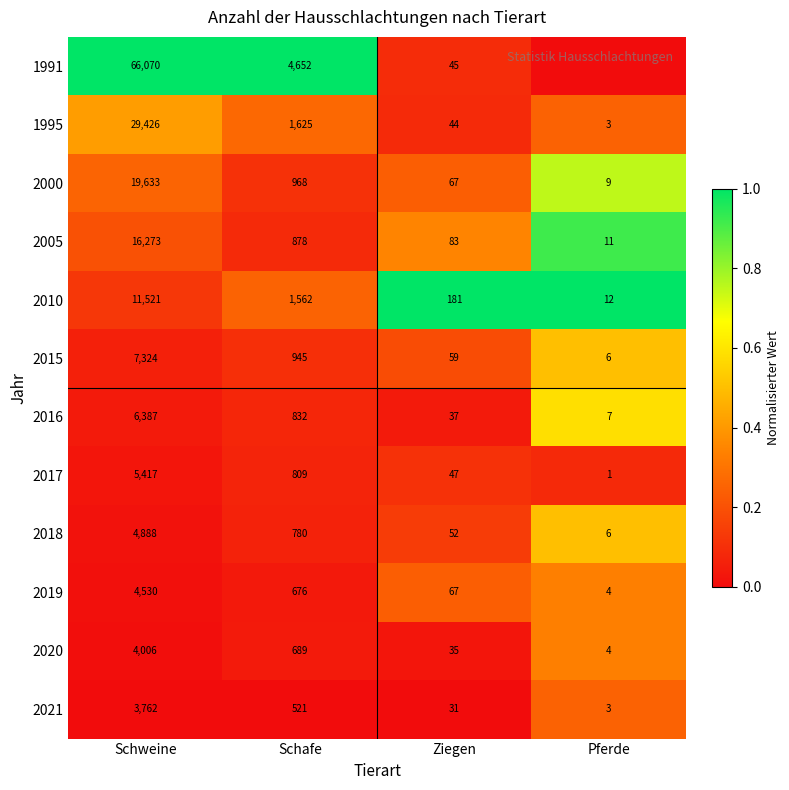

The value of 2010 at Ziegen is 181. True or false?

True